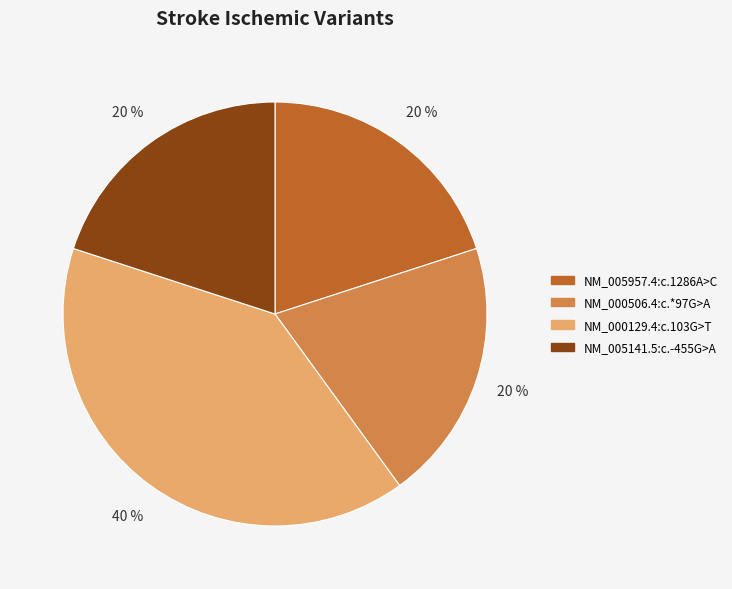

To the nearest percent, what portion does NM_000506.4:c.*97G>A represent?

20%